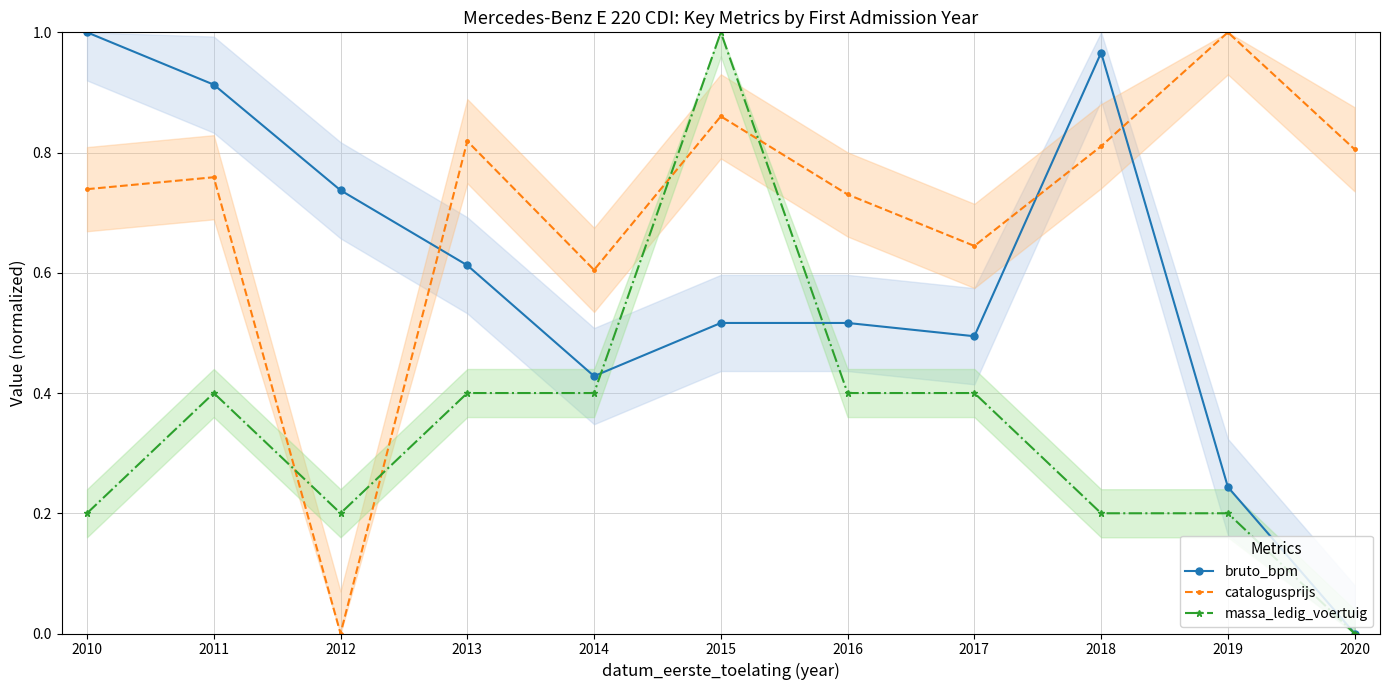

What is the value of the bruto_bpm point at the 3rd from the left?

0.7